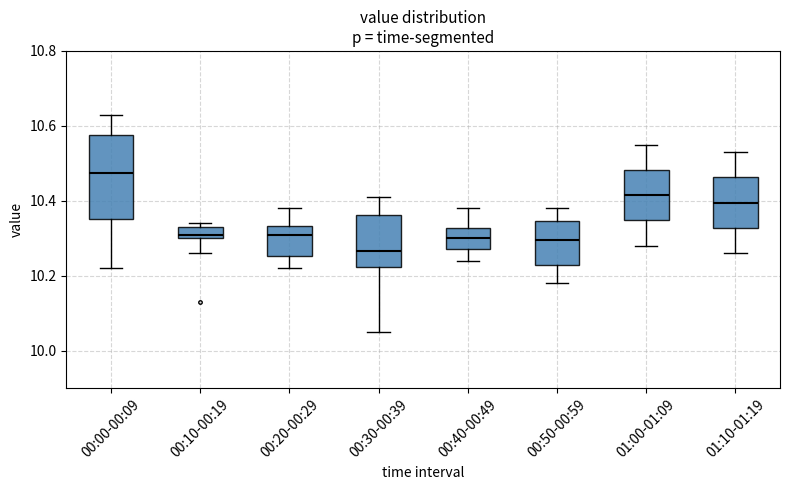

Which box's median line is the lowest?

00:30-00:39